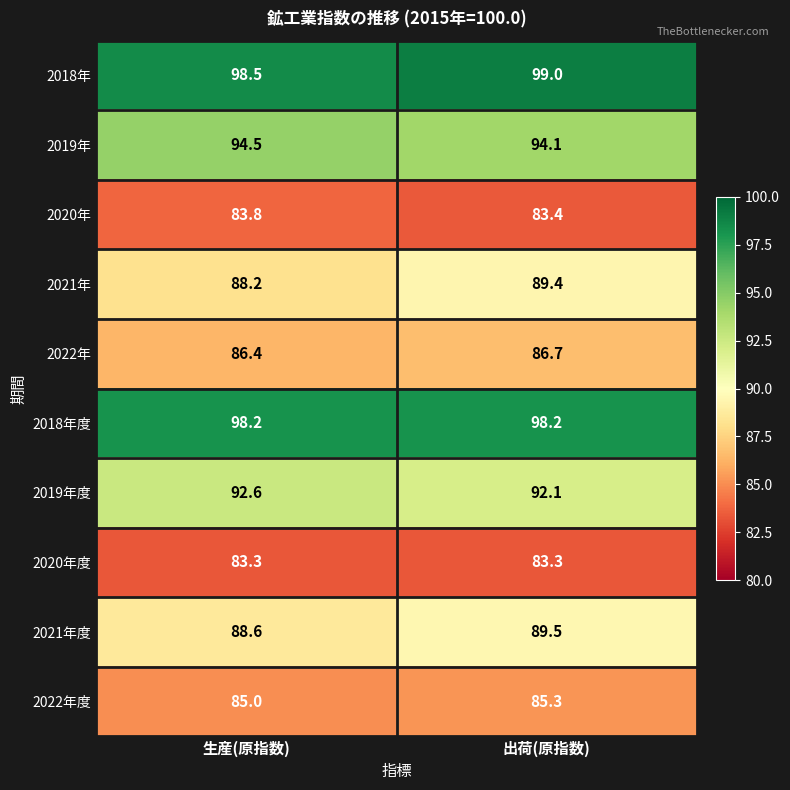

What is the highest value of the 2019年 series?

94.5